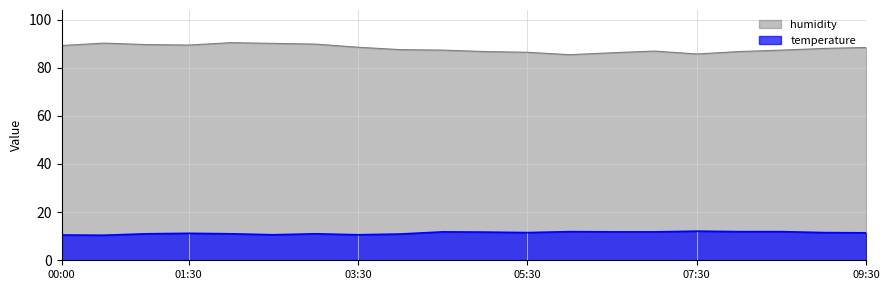

Count the number of categories in the chart.

20